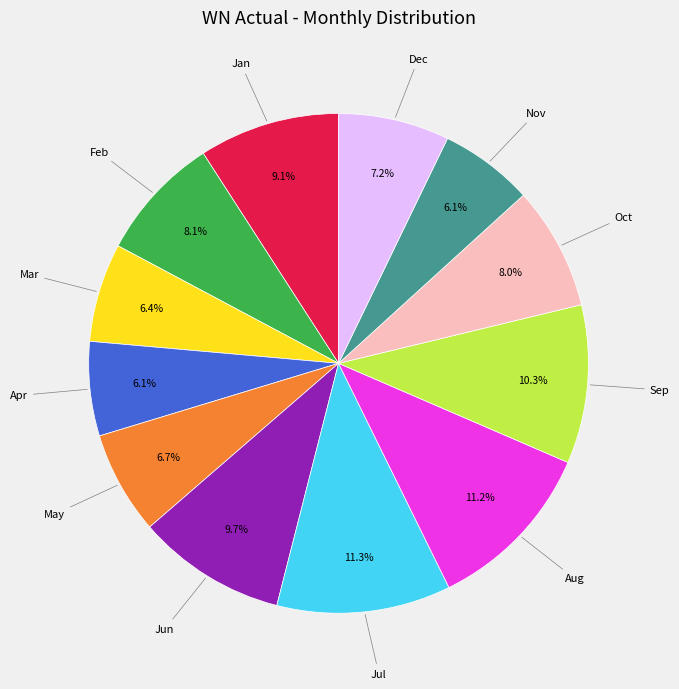

Is there a majority slice in this chart?

No